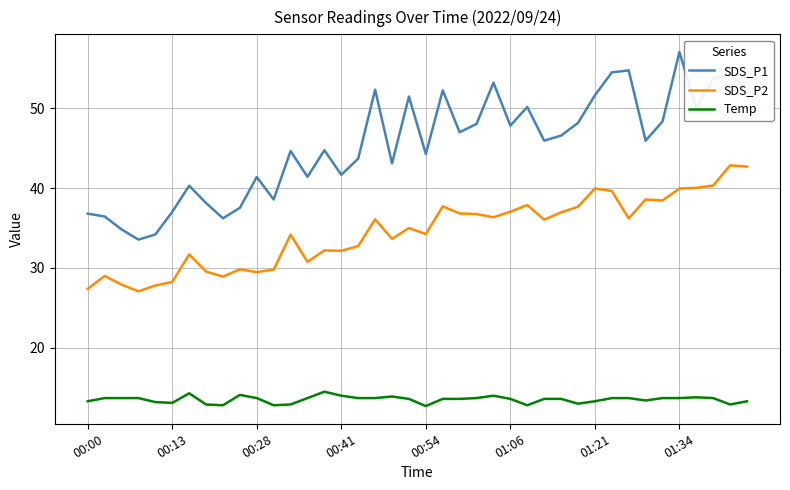

What is the difference between the maximum and minimum values in the SDS_P1 series?

23.5